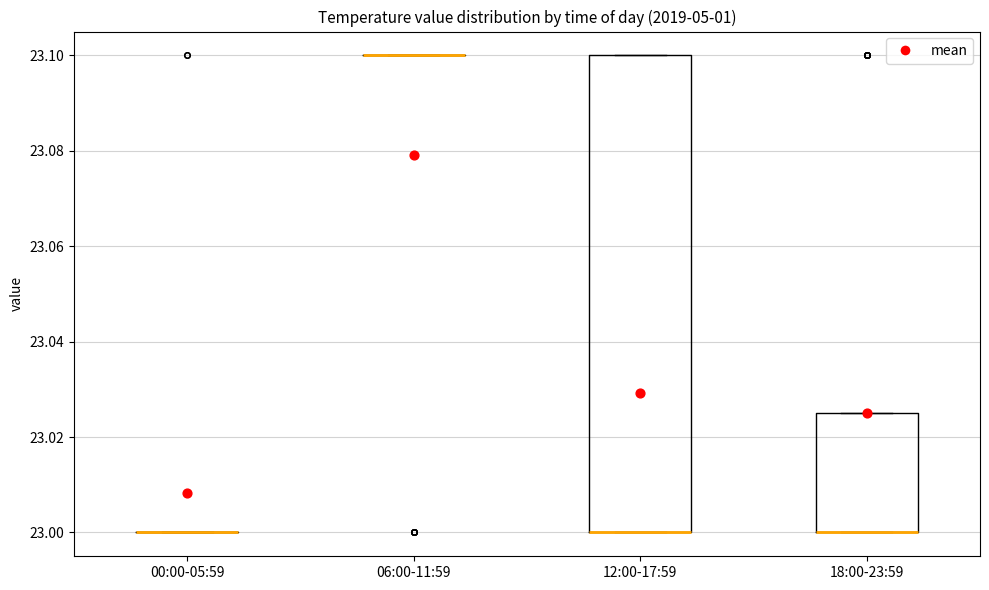

Where is the upper edge of the box for 18:00-23:59 on the y-axis? The values are not printed on the chart, so give them approximately, as read against the axis.

23.026